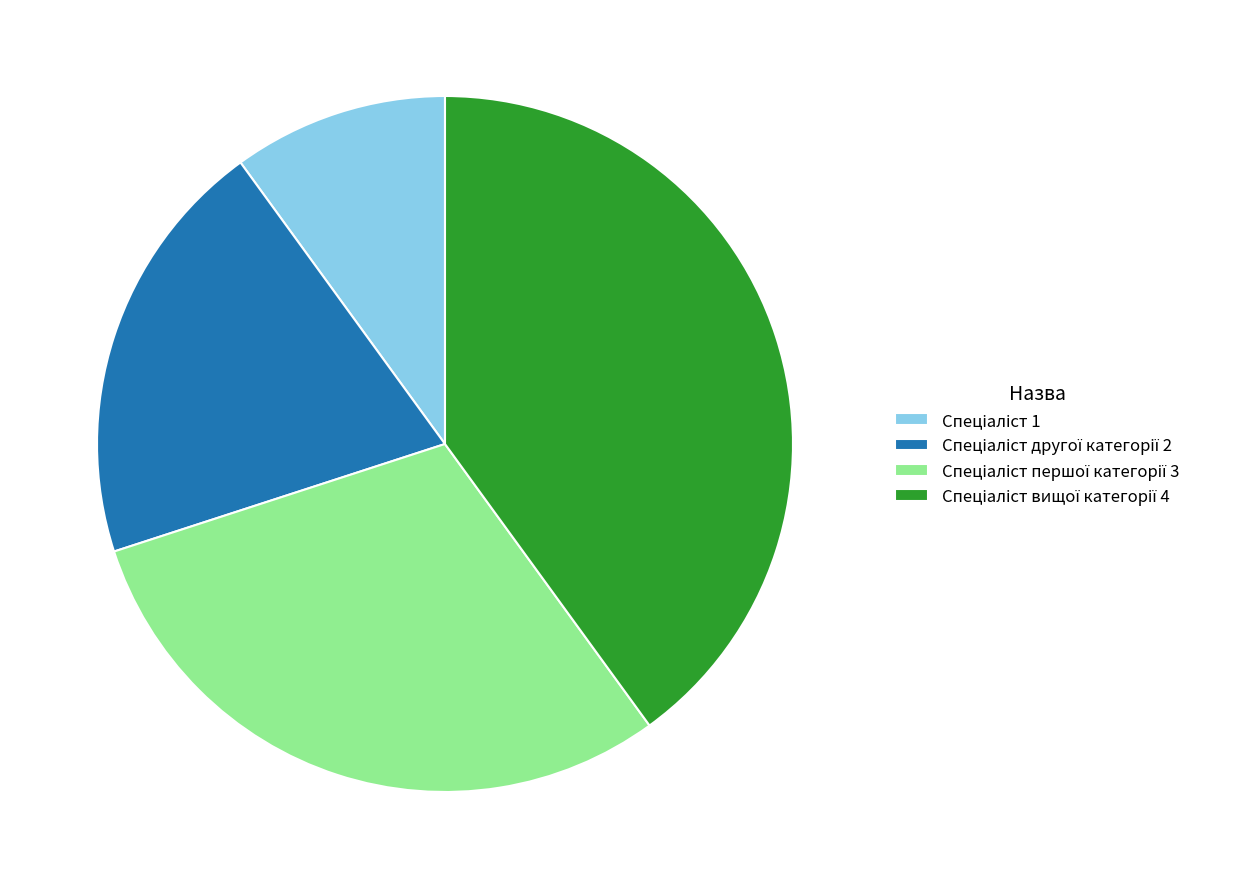

Is there any slice that represents more than half of the pie?

No